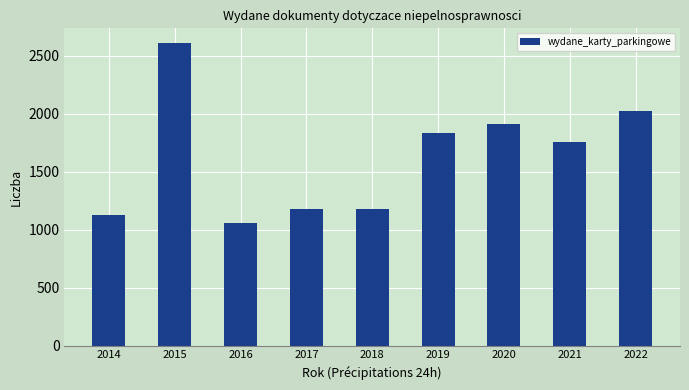

Which label corresponds to the largest value in the chart?

2015